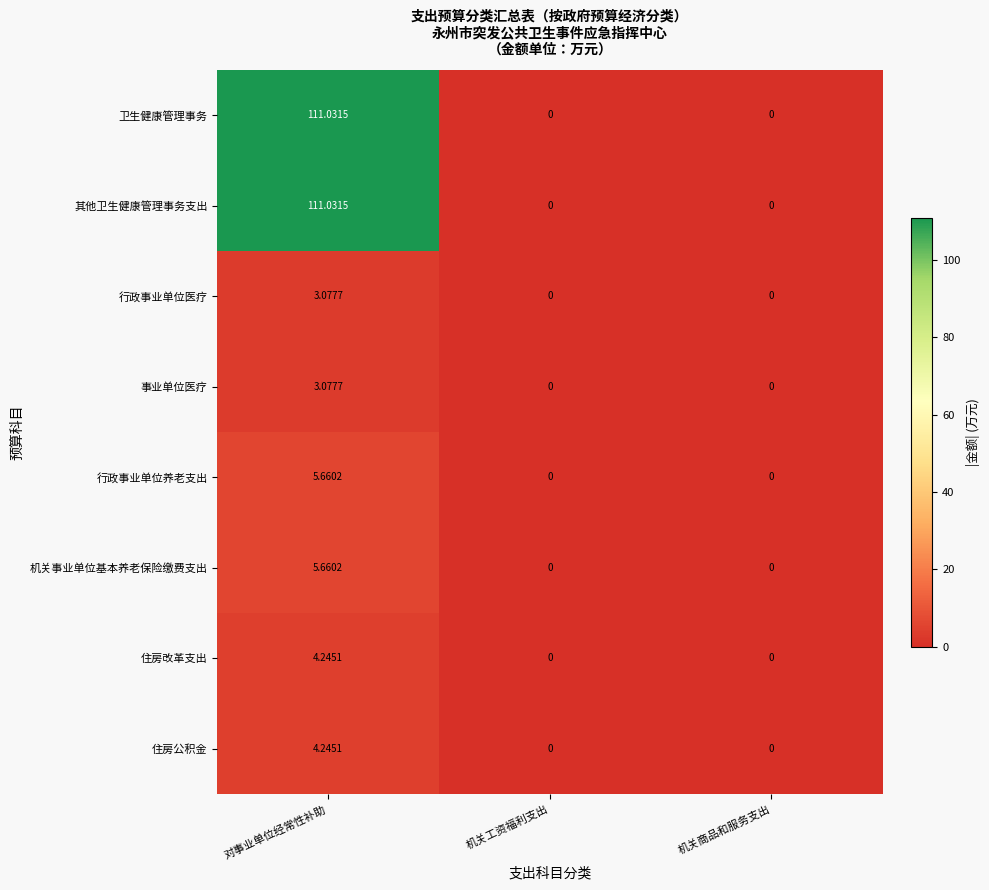

At which category is the sum across all series the highest?

对事业单位经常性补助